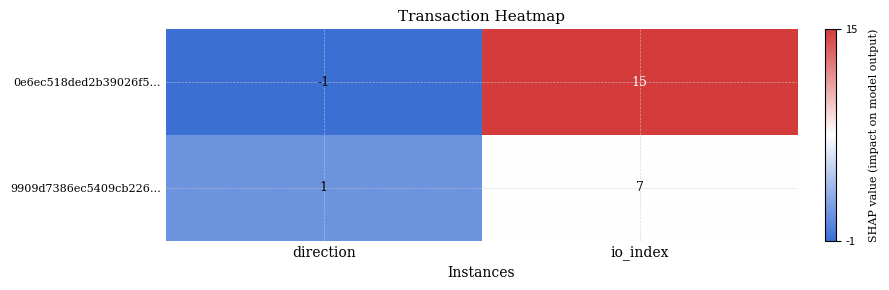

Read the 0e6ec518ded2b39026f5… value at io_index.

15